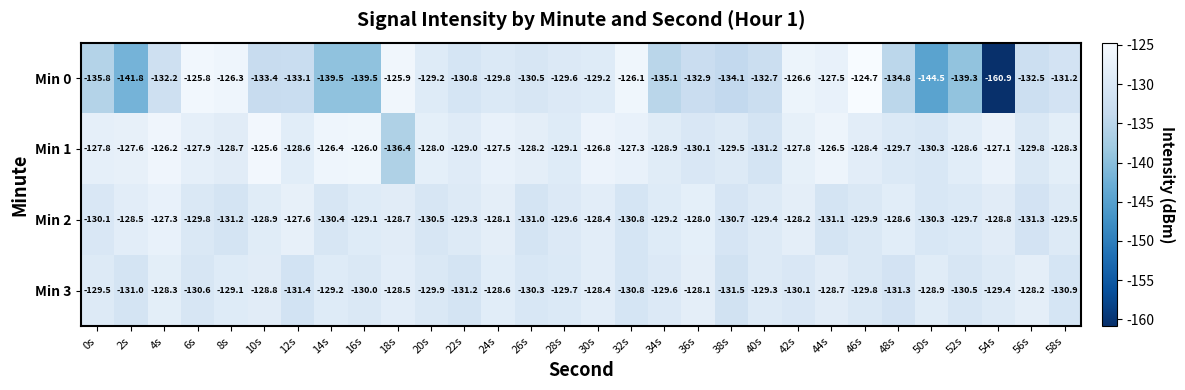

How many data points does each series have?

30